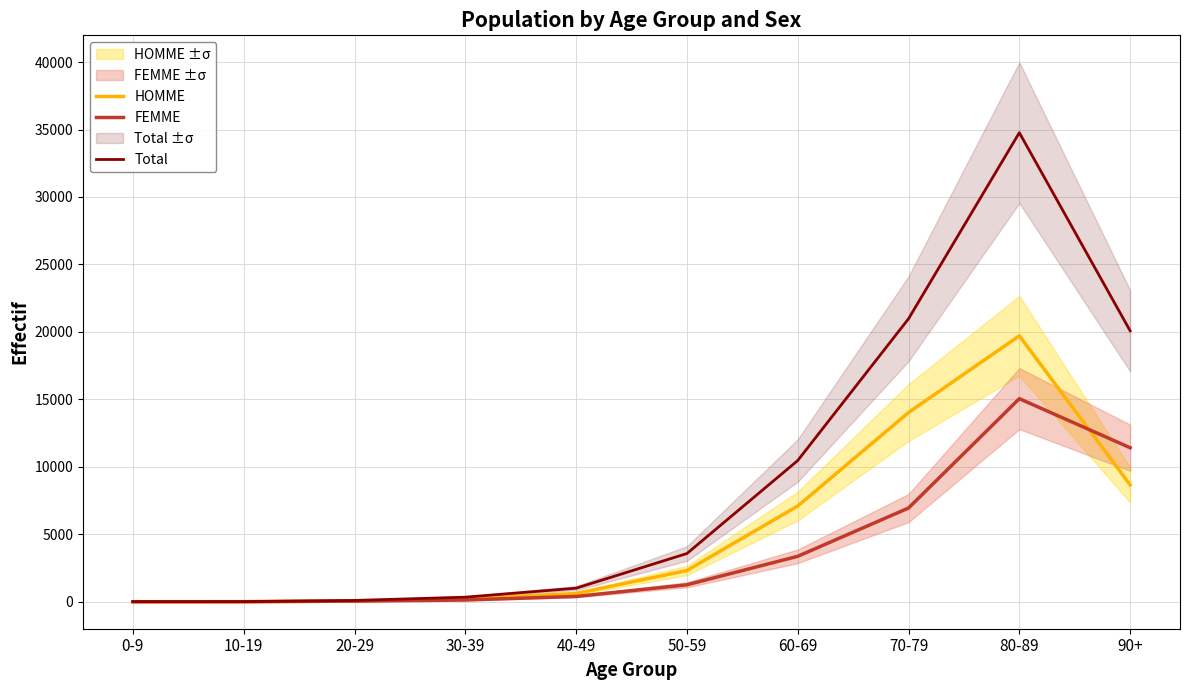

Which series ends up on top after the final intersection of FEMME and HOMME?

FEMME